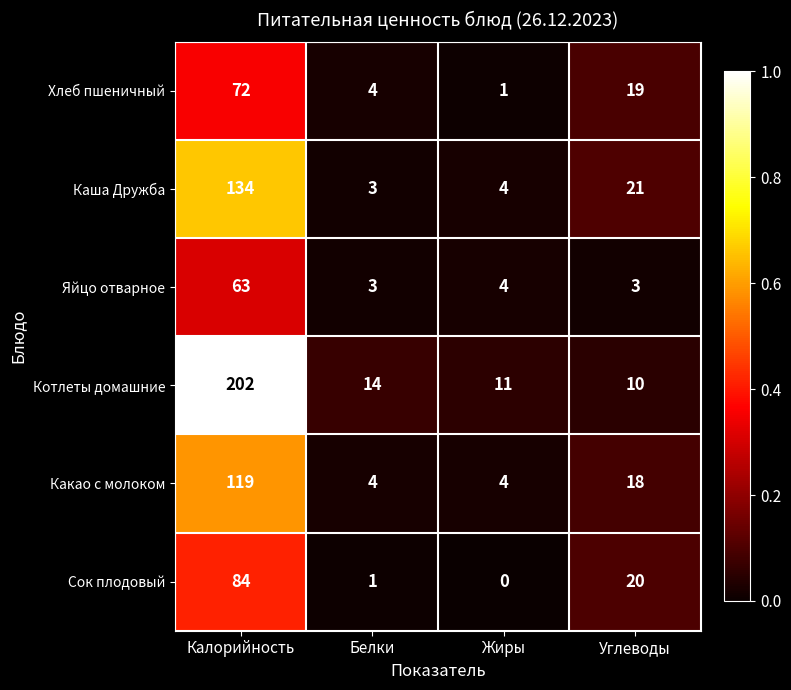

Reading left to right, transcribe all the data shown in this chart.

Хлеб пшеничный: Калорийность=72	Белки=4	Жиры=1	Углеводы=19
Каша Дружба: Калорийность=134	Белки=3	Жиры=4	Углеводы=21
Яйцо отварное: Калорийность=63	Белки=3	Жиры=4	Углеводы=3
Котлеты домашние: Калорийность=202	Белки=14	Жиры=11	Углеводы=10
Какао с молоком: Калорийность=119	Белки=4	Жиры=4	Углеводы=18
Сок плодовый: Калорийность=84	Белки=1	Жиры=0	Углеводы=20